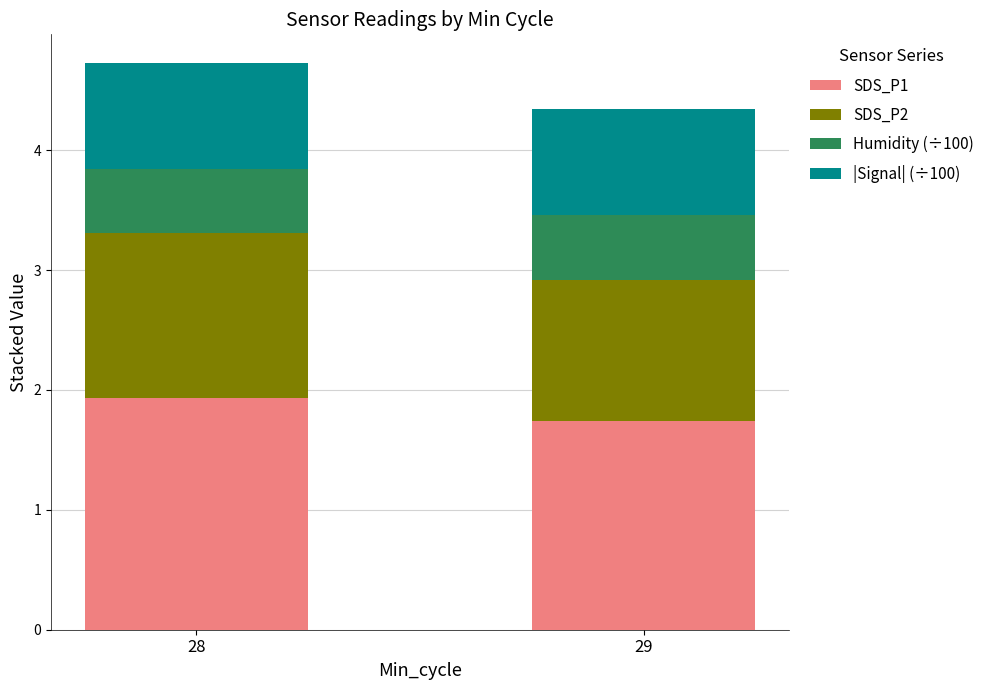

What is the highest value of the SDS_P1 series?

1.9